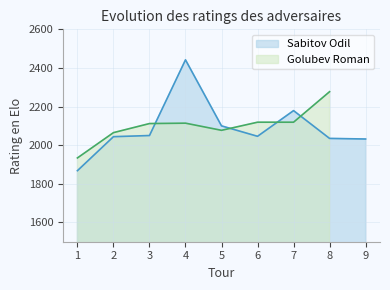

Rank the categories by value from lowest to highest.

1, 9, 8, 2, 6, 3, 5, 7, 4